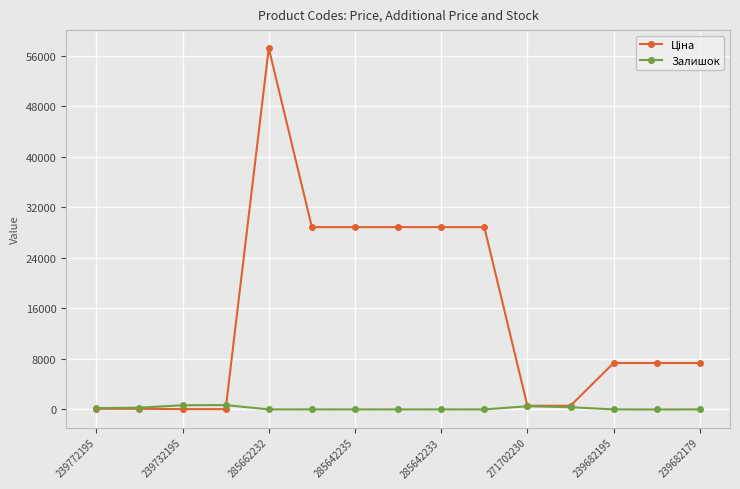

True or false: Залишок has more than 0 interior local peaks.

True